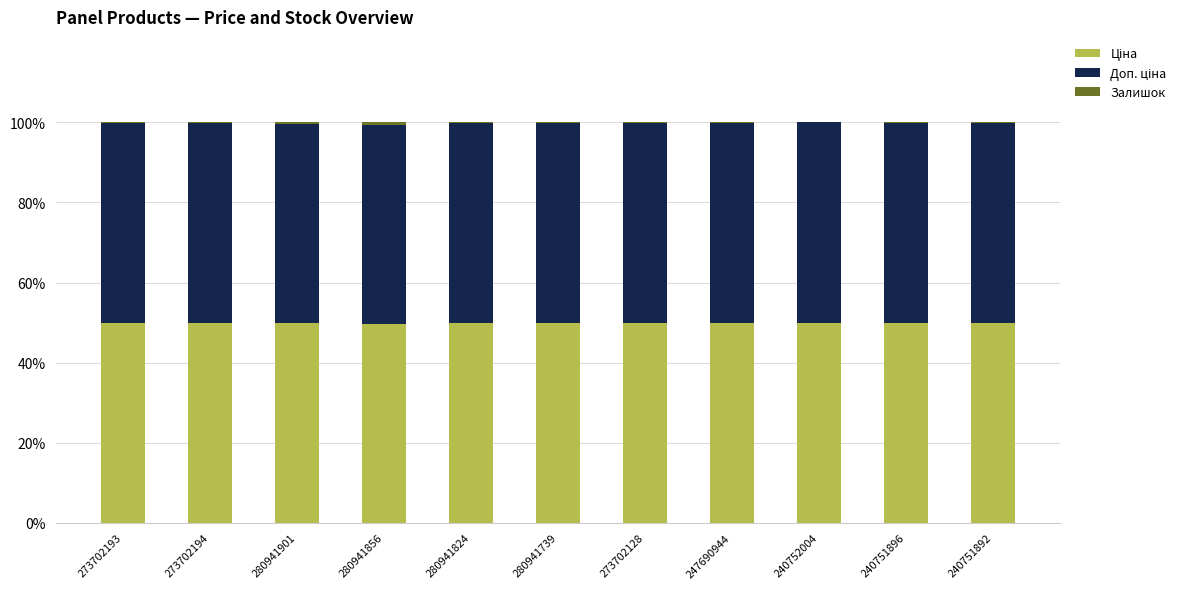

Rank the series at 273702128 from lowest to highest value.

Залишок, Ціна, Доп. ціна